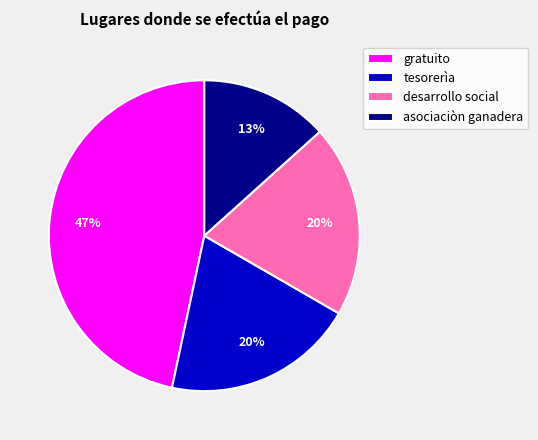

Count the number of slices in the pie.

4